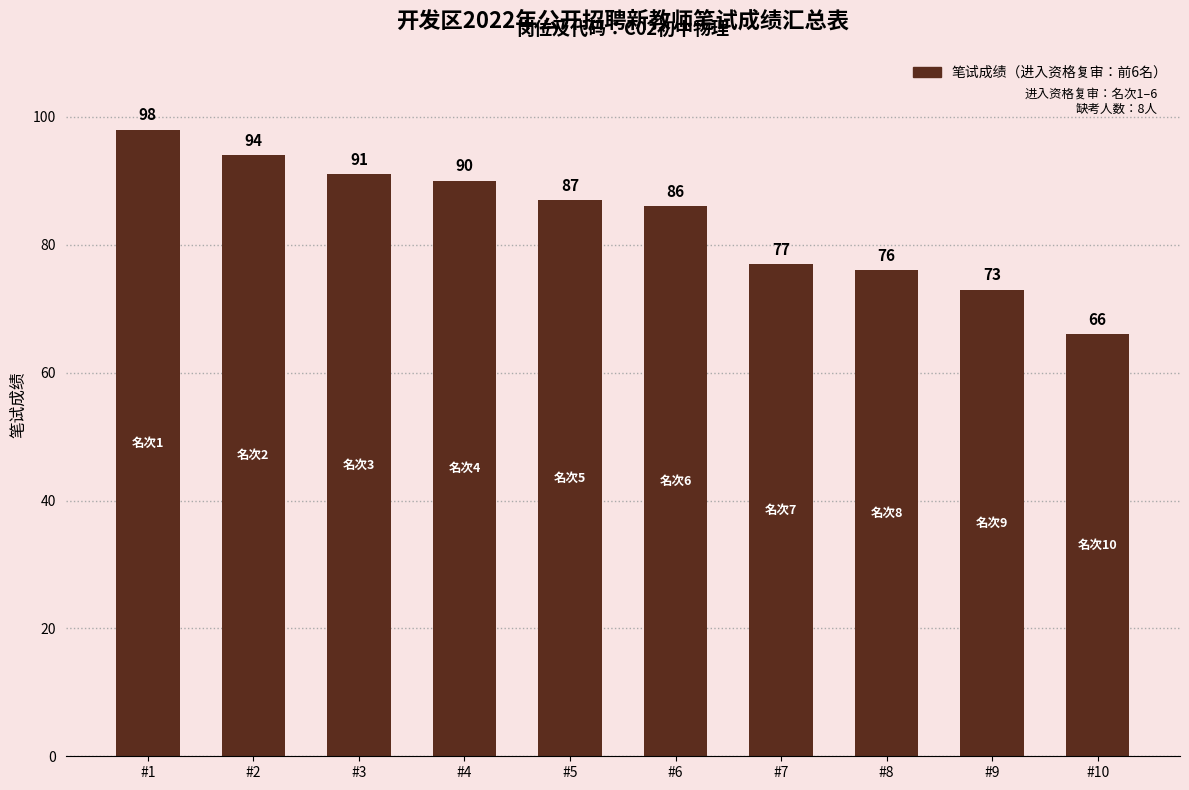

What is the value of the 5th bar from the left?

87